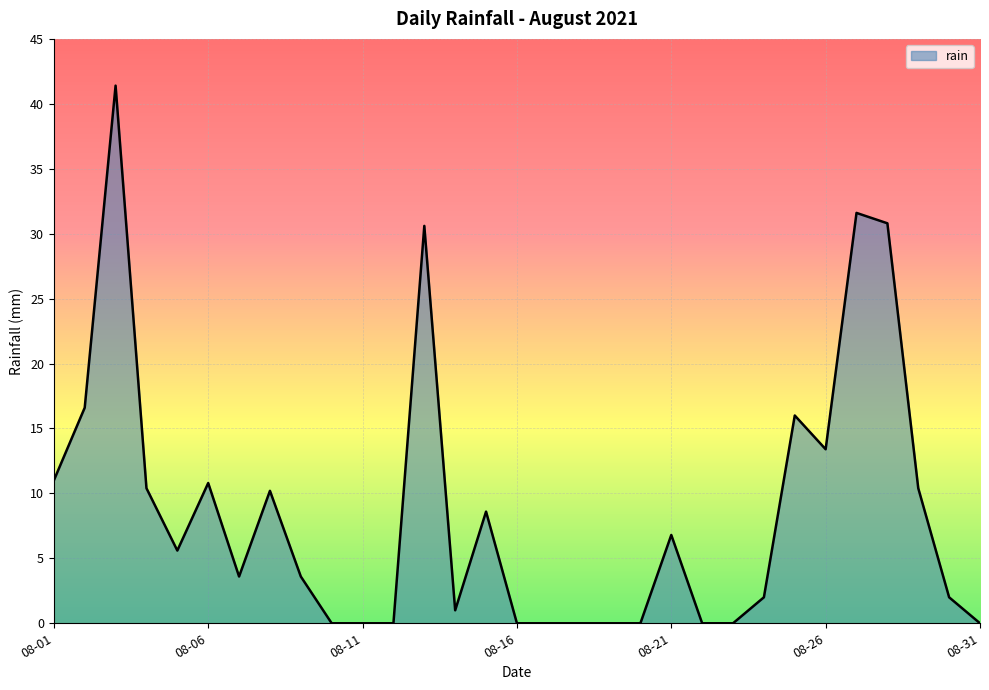

What is the greatest value displayed?

41.4